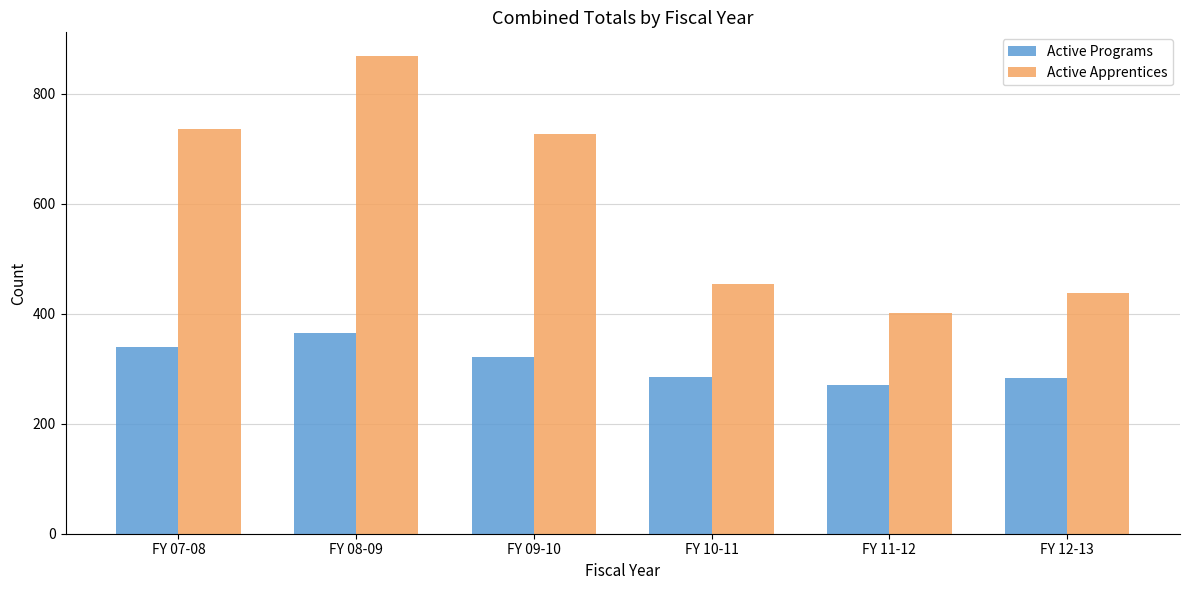

Which series has the widest spread of values?

Active Apprentices